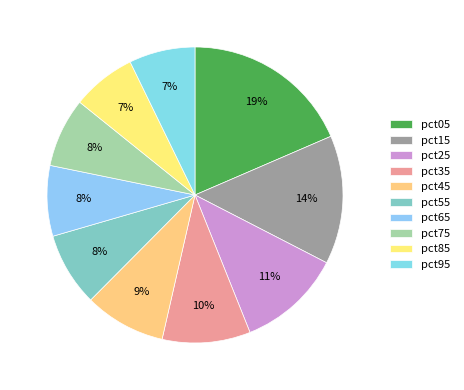

Does pct85 account for over 50% of the chart?

No